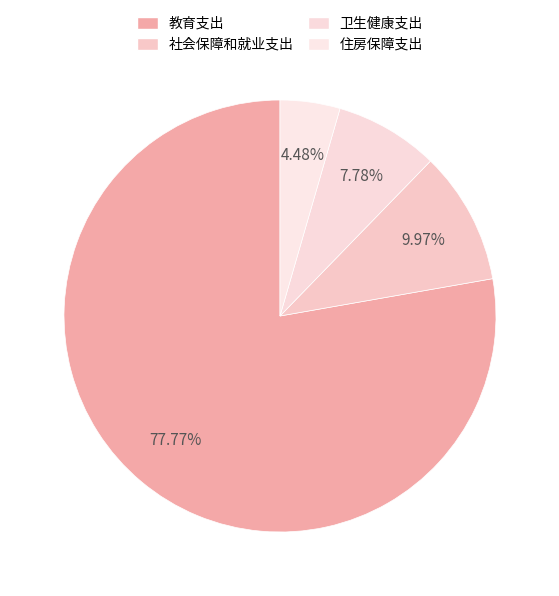

Rank the categories by value from highest to lowest.

教育支出, 社会保障和就业支出, 卫生健康支出, 住房保障支出